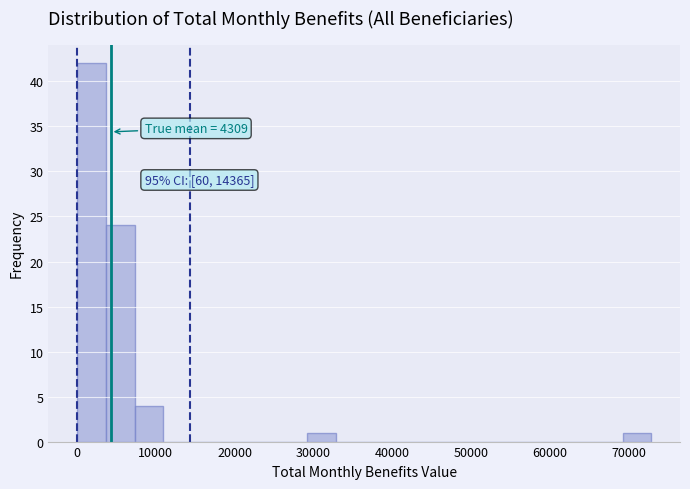

Read against the x-axis, roughly where is the centre of the tallest bar?

2000